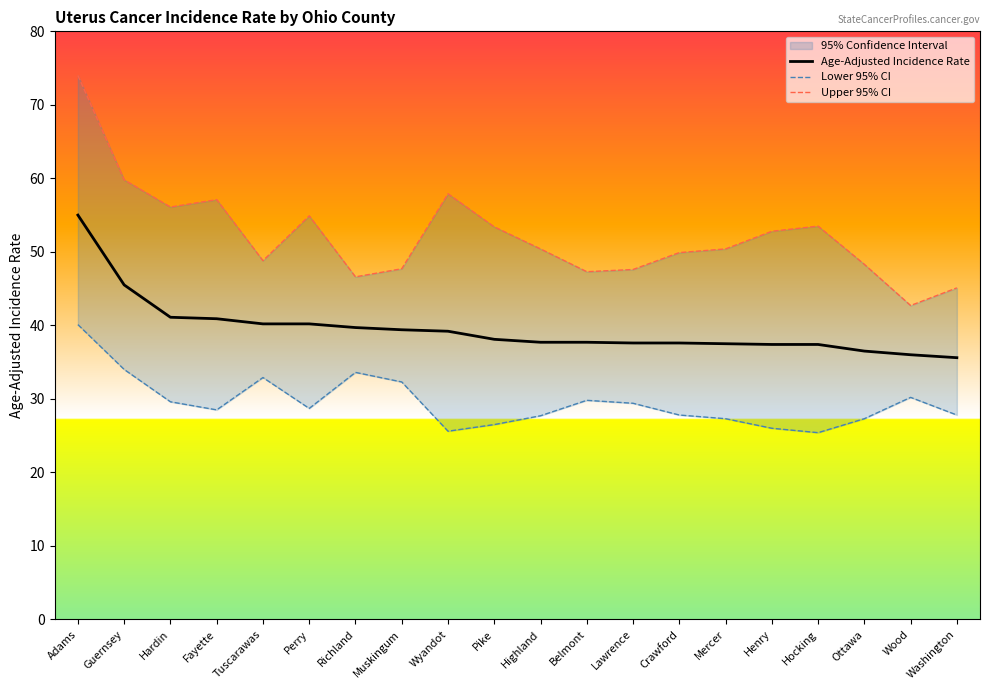

True or false: Age-Adjusted Incidence Rate and Lower 95% CI cross at least once.

False